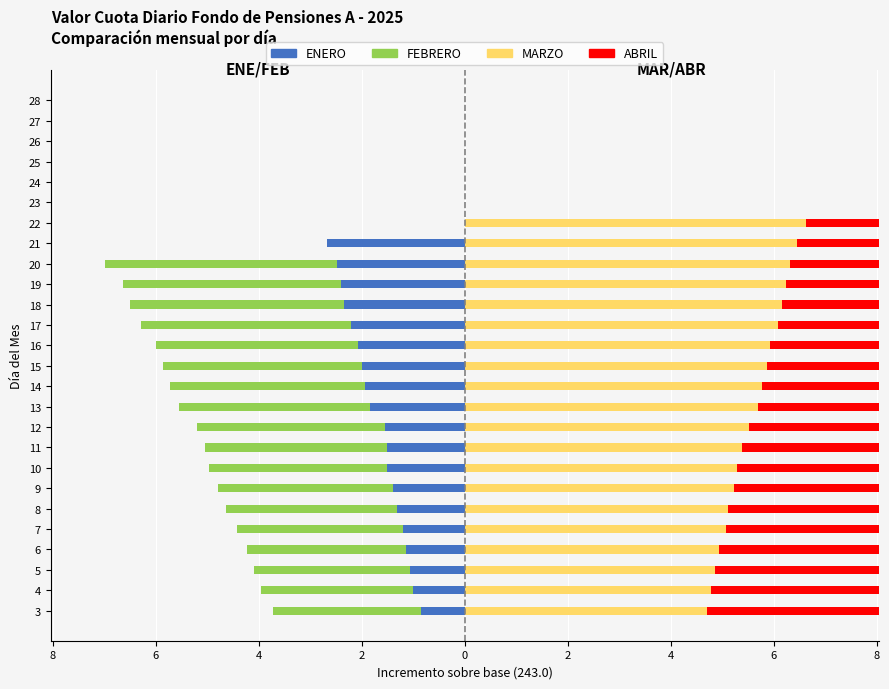

Which series changed the most between 17 and 20?

FEBRERO